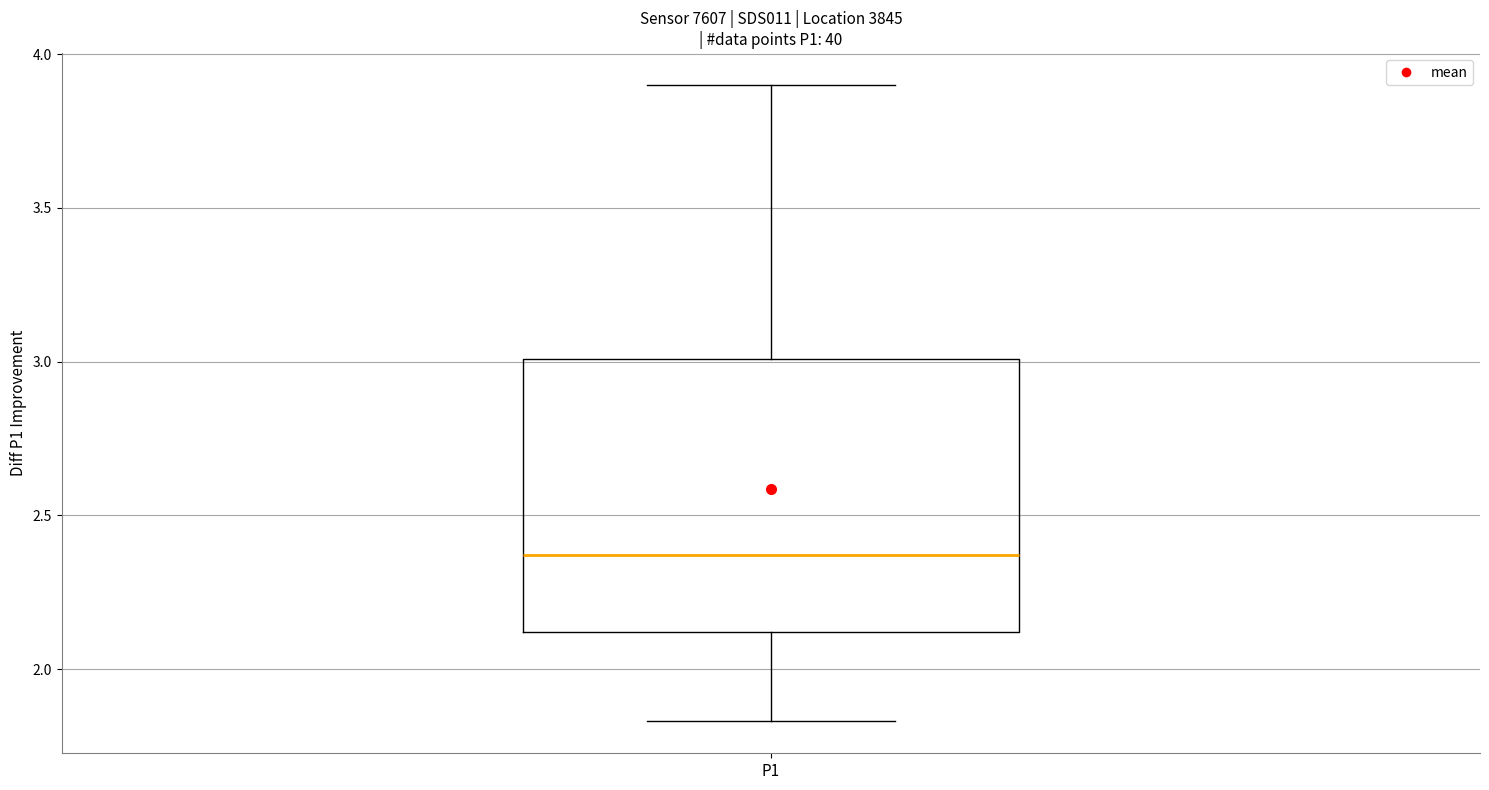

Where does the median line of the box for P1 sit on the y-axis? The values are not printed on the chart, so give them approximately, as read against the axis.

2.35